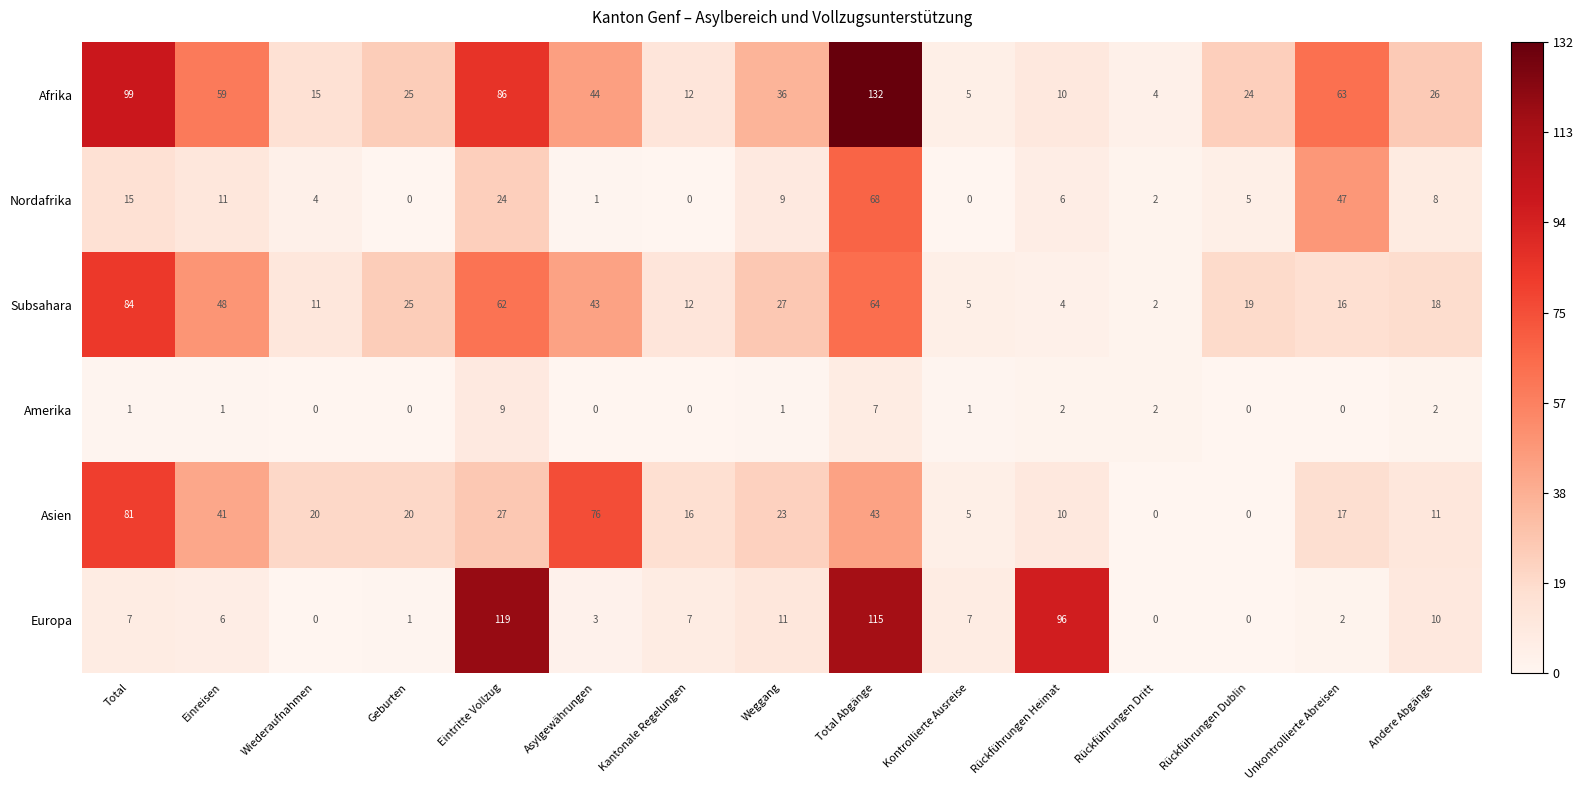

What is the approximate value of Subsahara at Kontrollierte Ausreise, to the nearest 5?

5